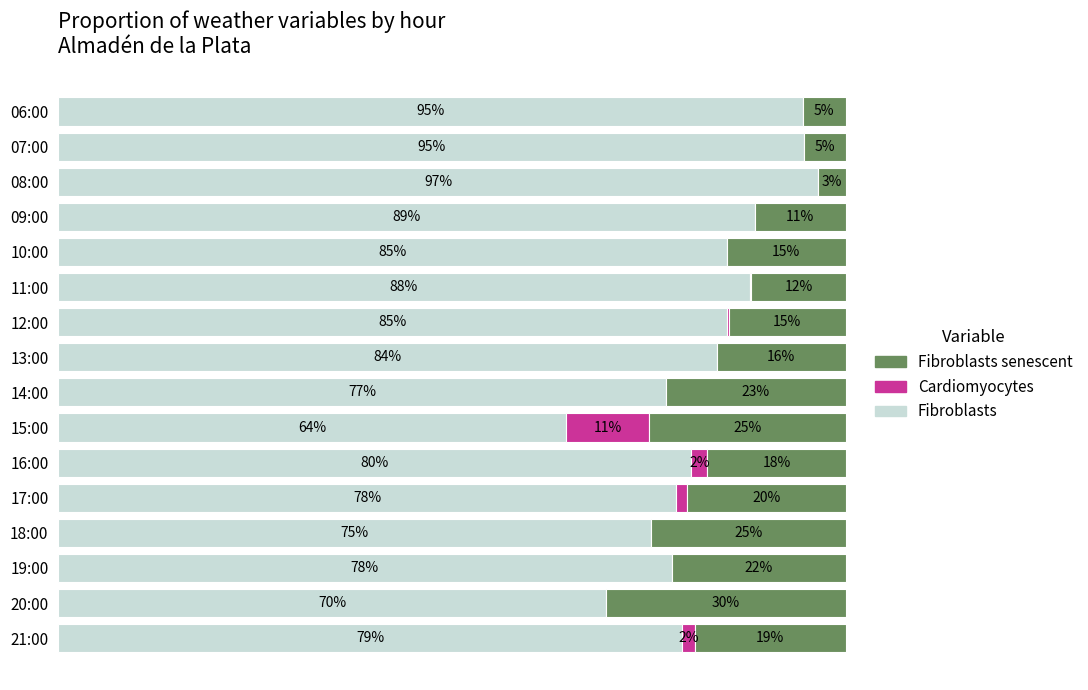

Which category has the highest value in the Fibroblasts series?

08:00